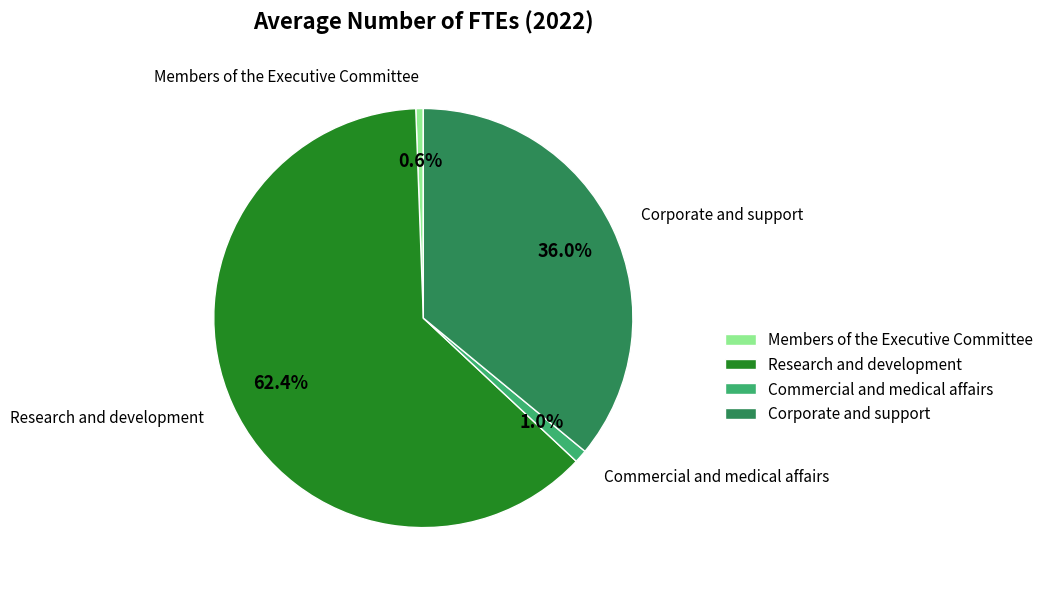

To the nearest percent, what is the combined percentage of Members of the Executive Committee and Research and development?

63%